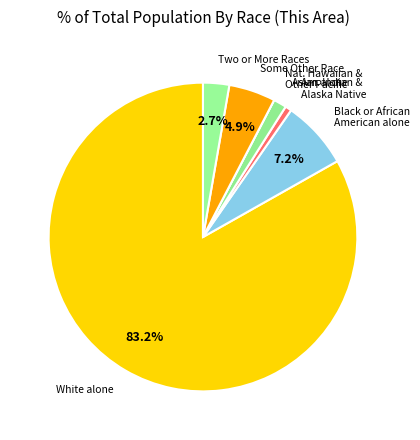

To the nearest percent, what is the average slice percentage?

14%